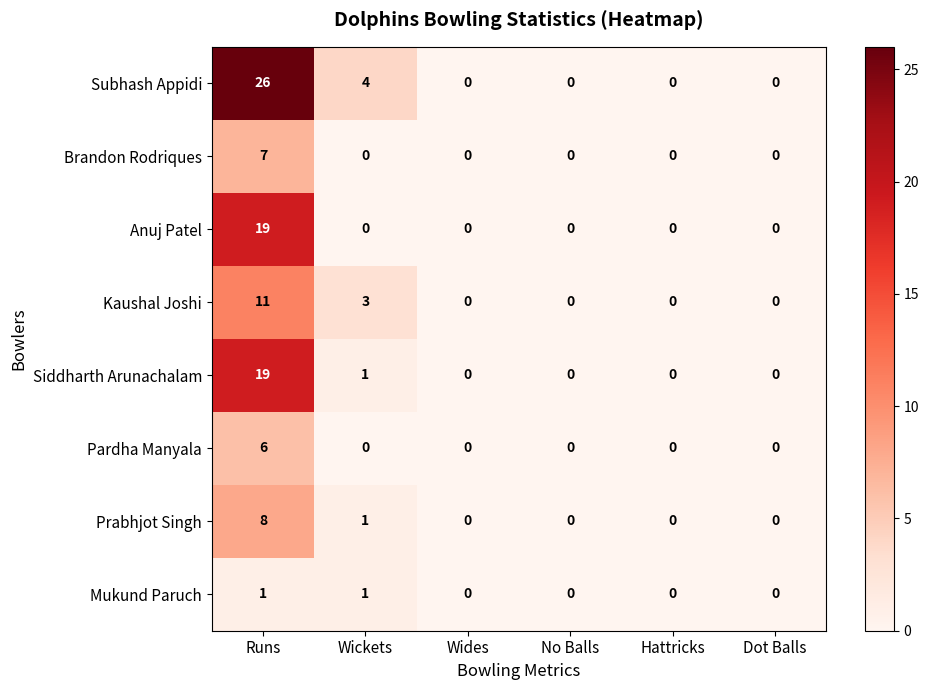

At how many categories does at least one series exceed 13?

1